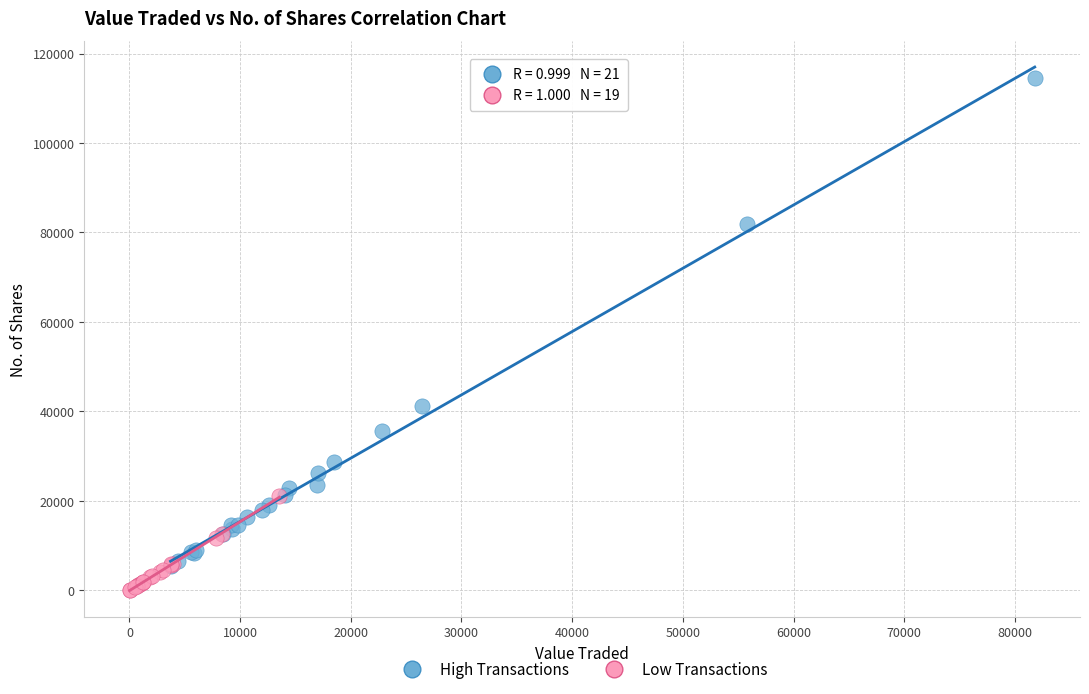

Which series contains the lowest Y value?

Low Transactions